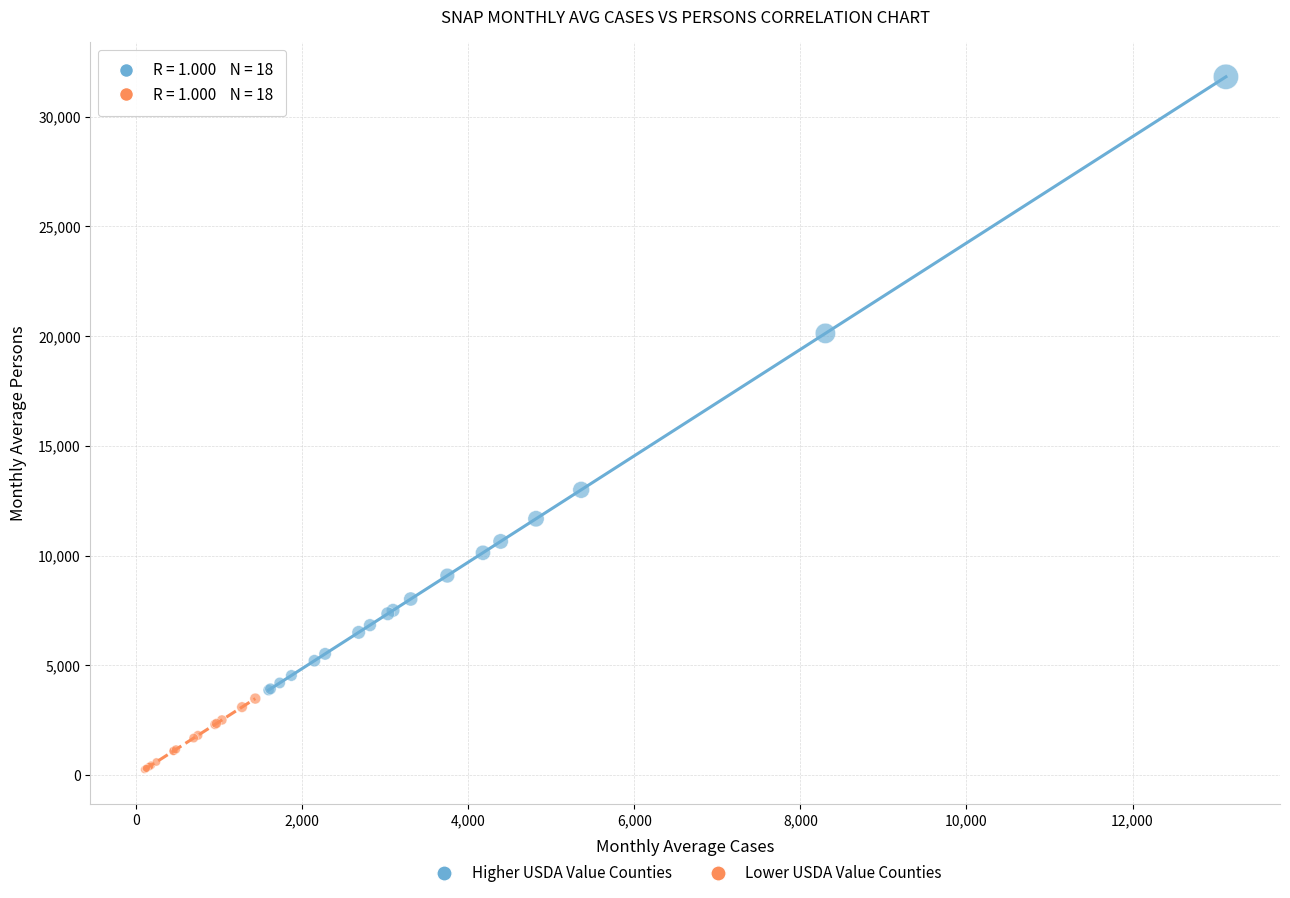

Which series reaches the minimum Y coordinate?

Lower USDA Value Counties